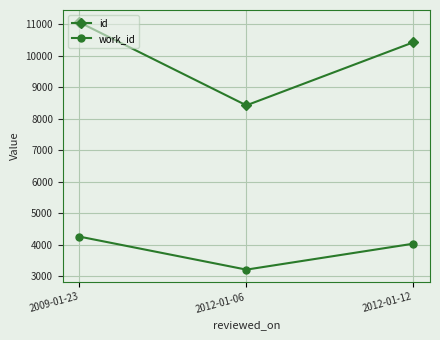

What is the label of the 3rd point from the left?

2012-01-12